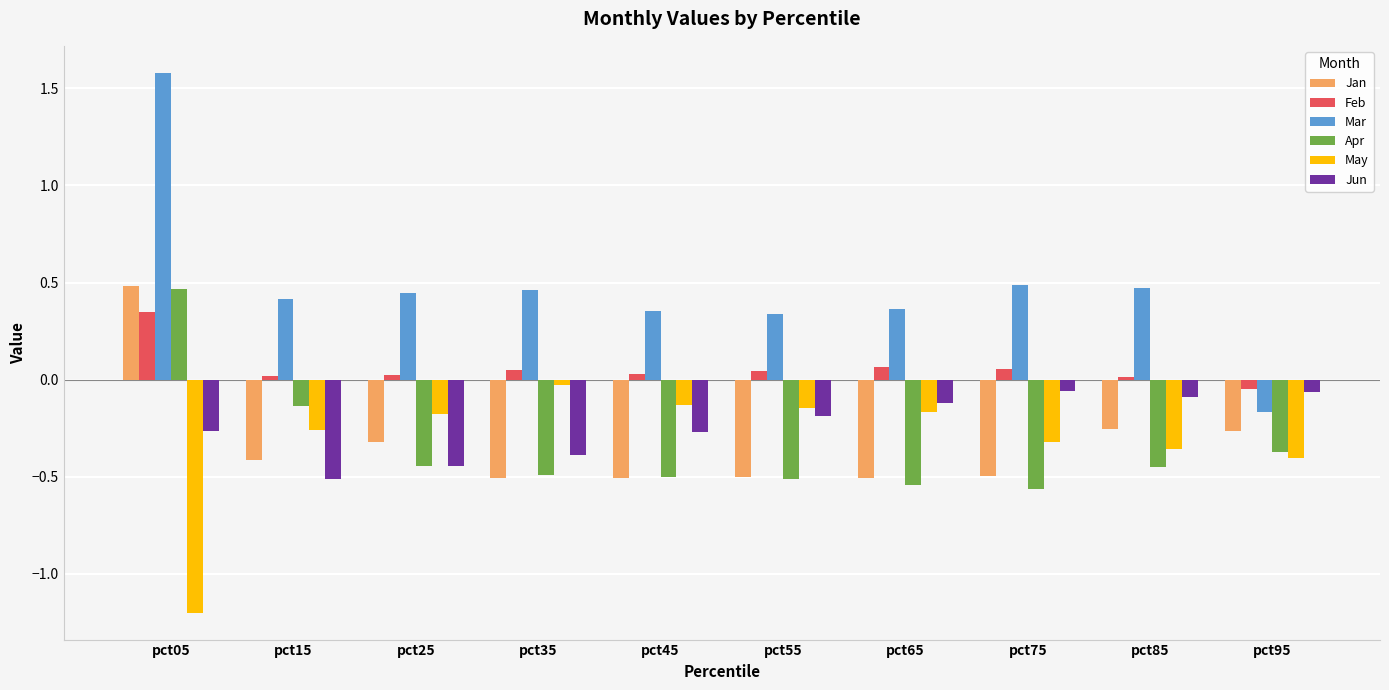

Between pct75 and pct95, which series saw the biggest shift?

Mar